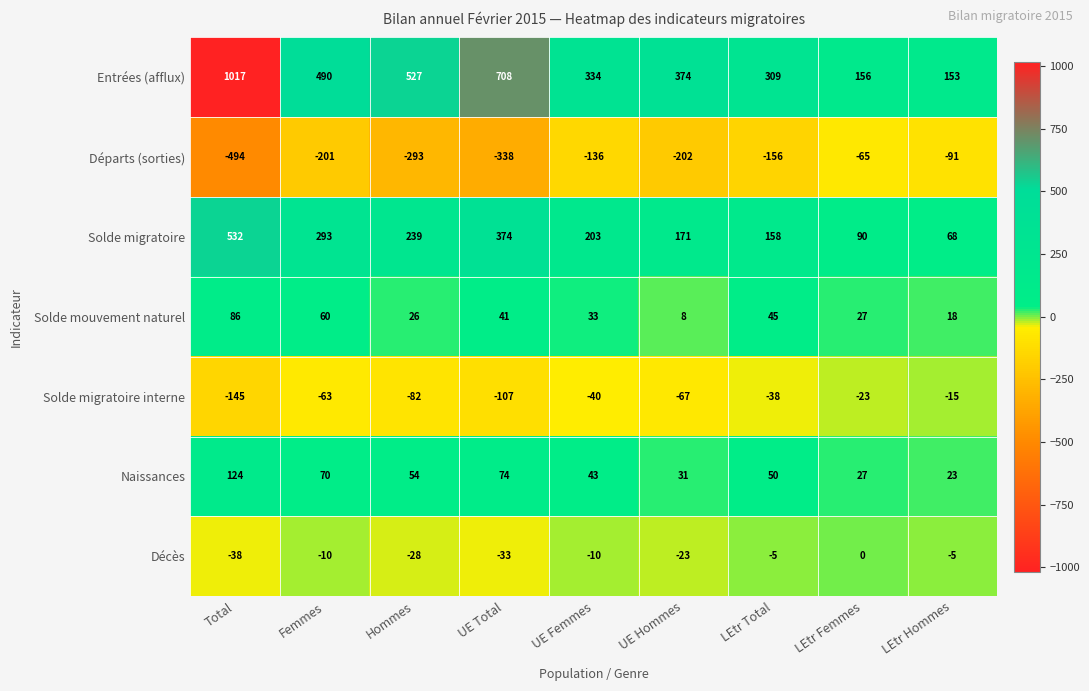

The value of Décès at LEtr Hommes is -5. True or false?

True